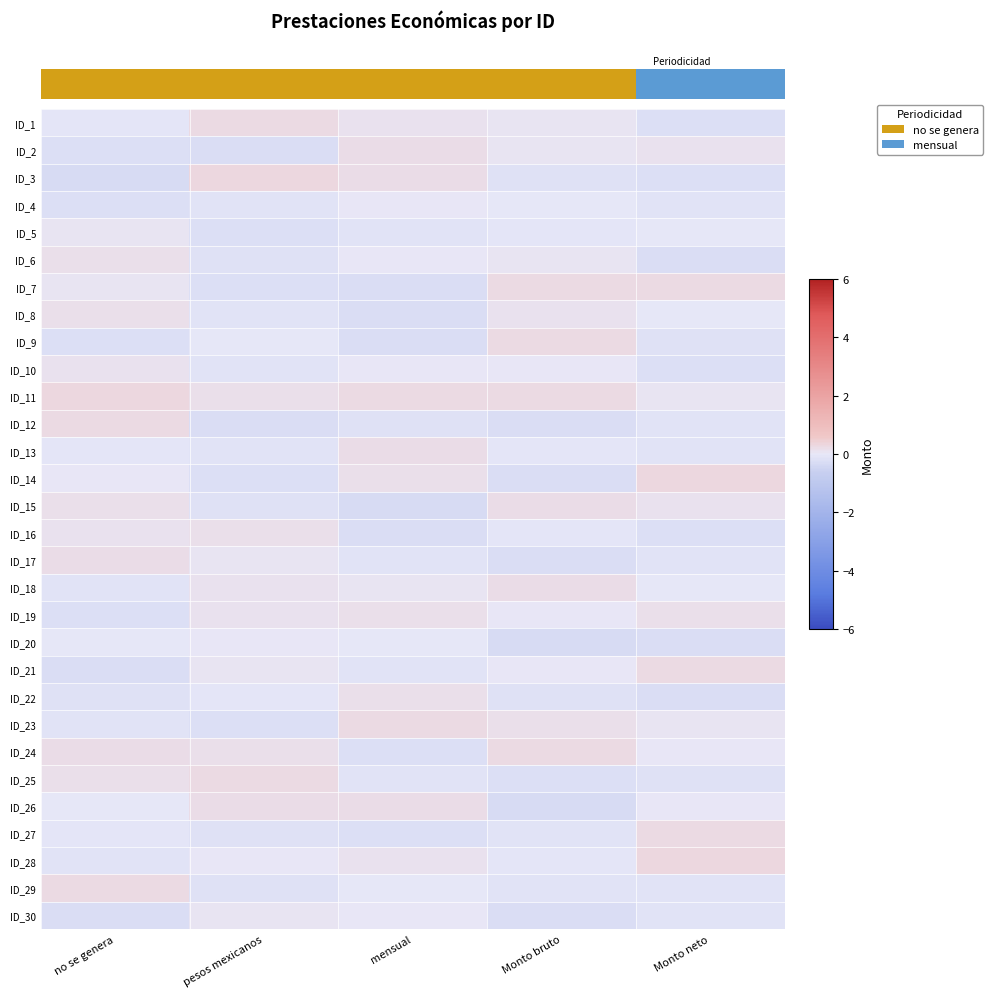

What is the approximate value of ID_24 at Monto bruto?

0.2